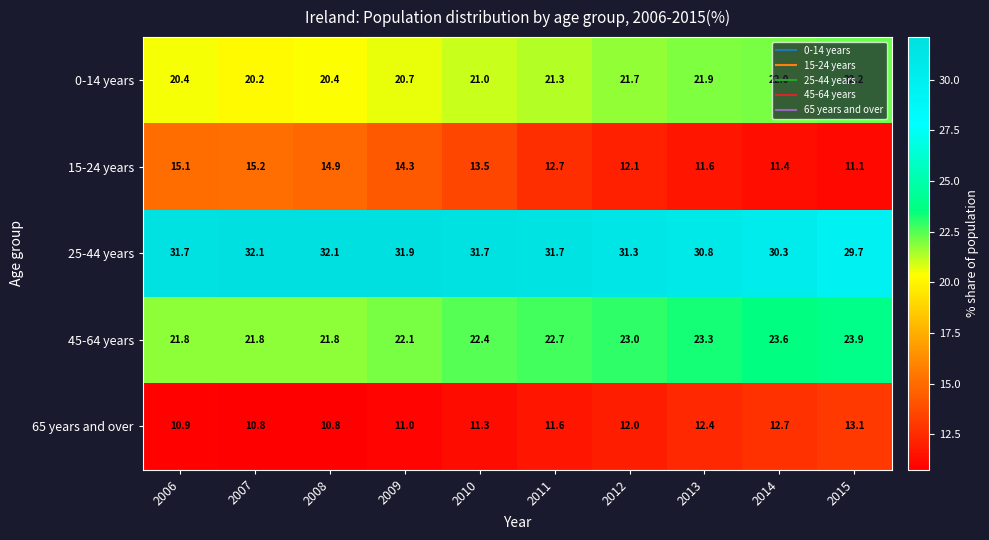

Is the value of 0-14 years at 2010 greater than the value of 15-24 years at 2014?

Yes